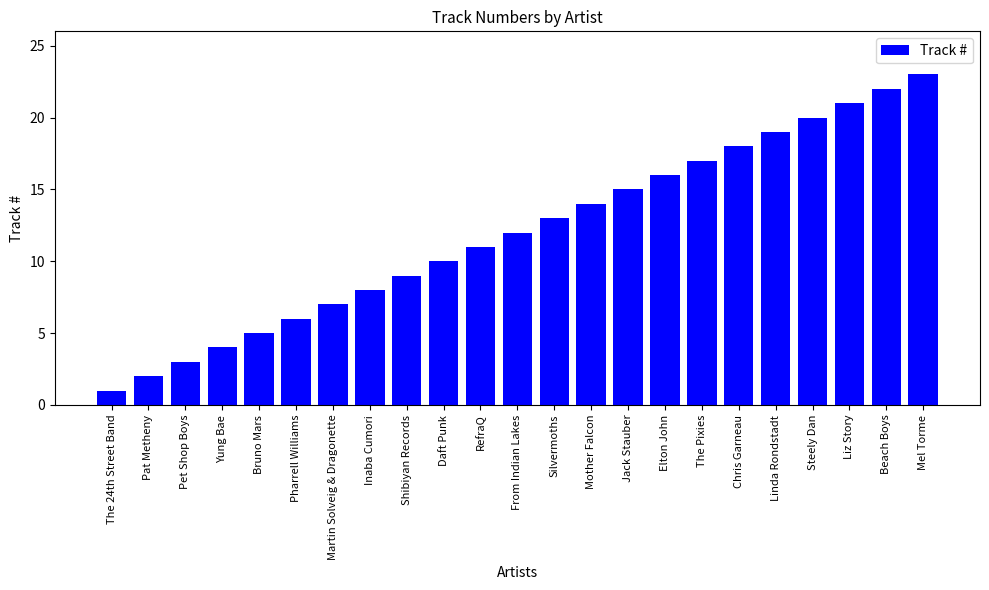

Does the chart contain any negative values?

No